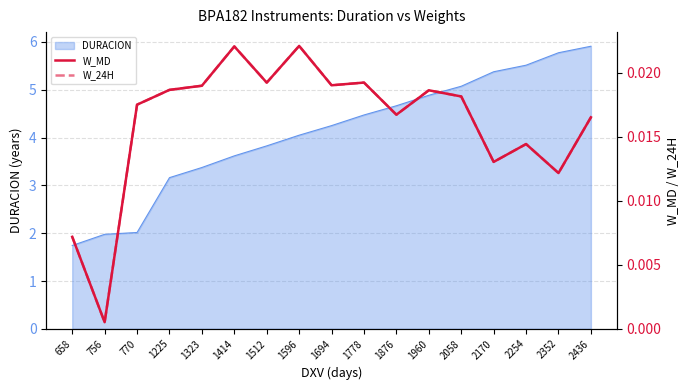

The value of DURACION at 658 is 0.3. True or false?

False